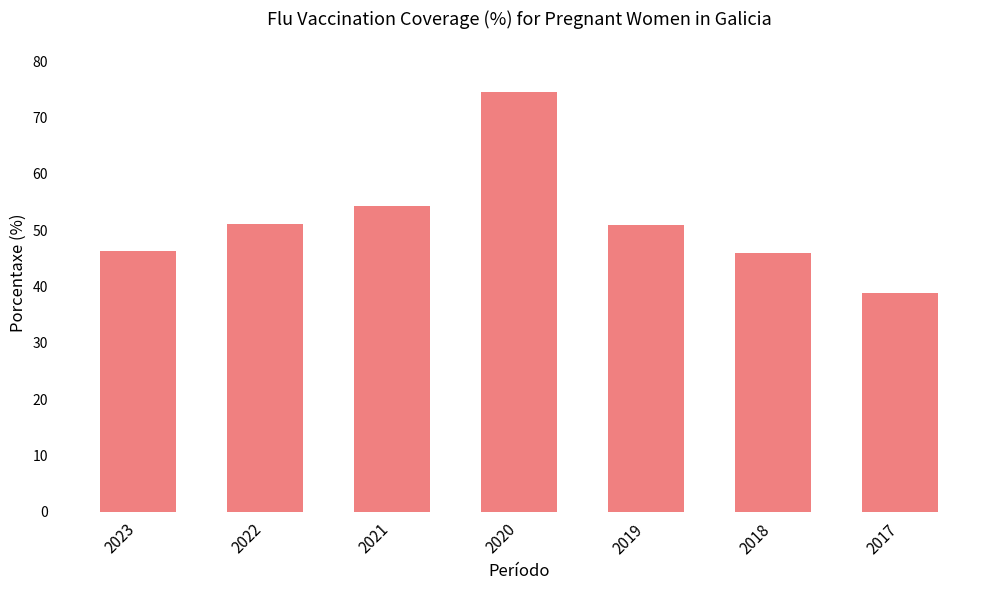

What is the difference between the maximum and minimum values?

35.8